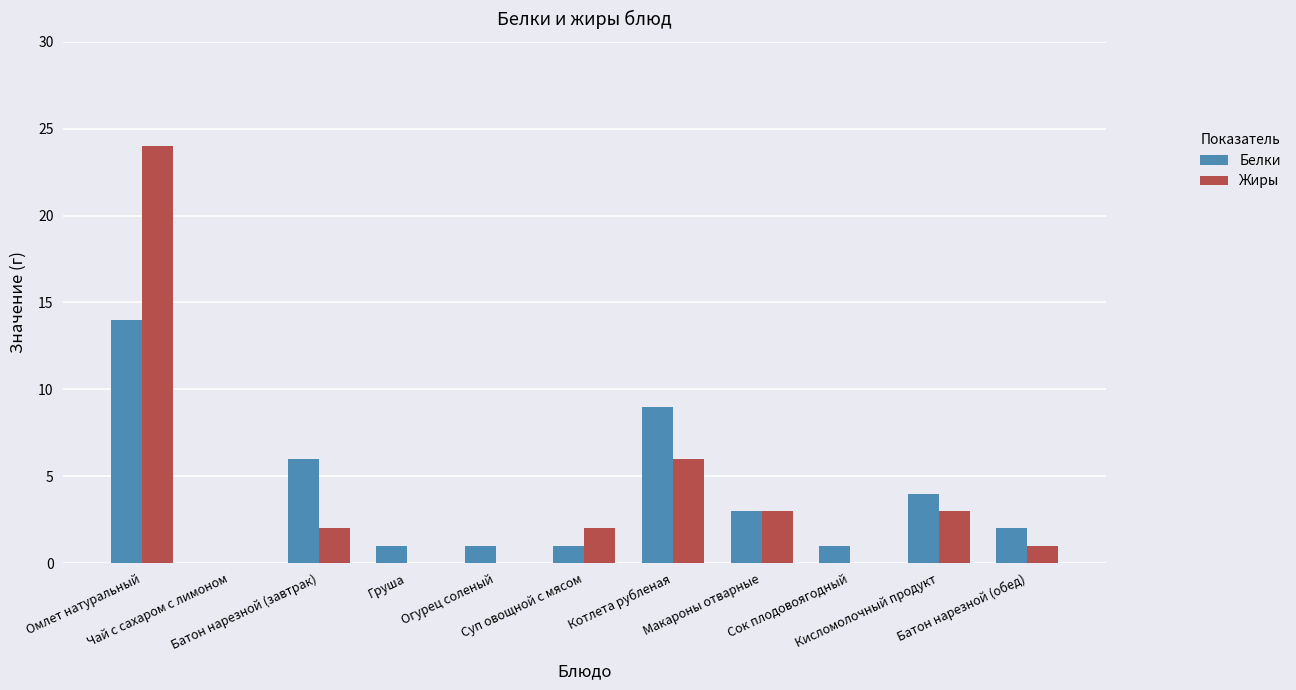

How many distinct data groups are displayed?

2